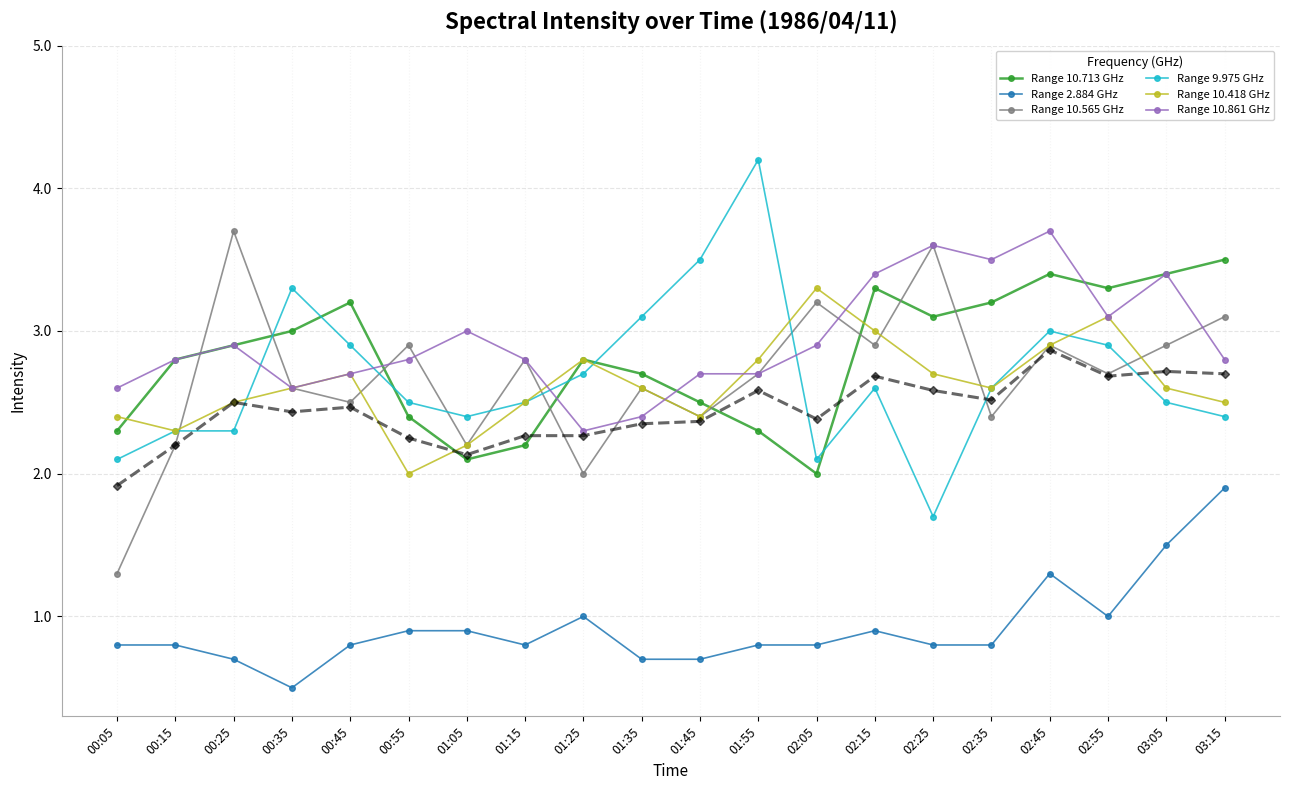

How many distinct data groups are displayed?

7